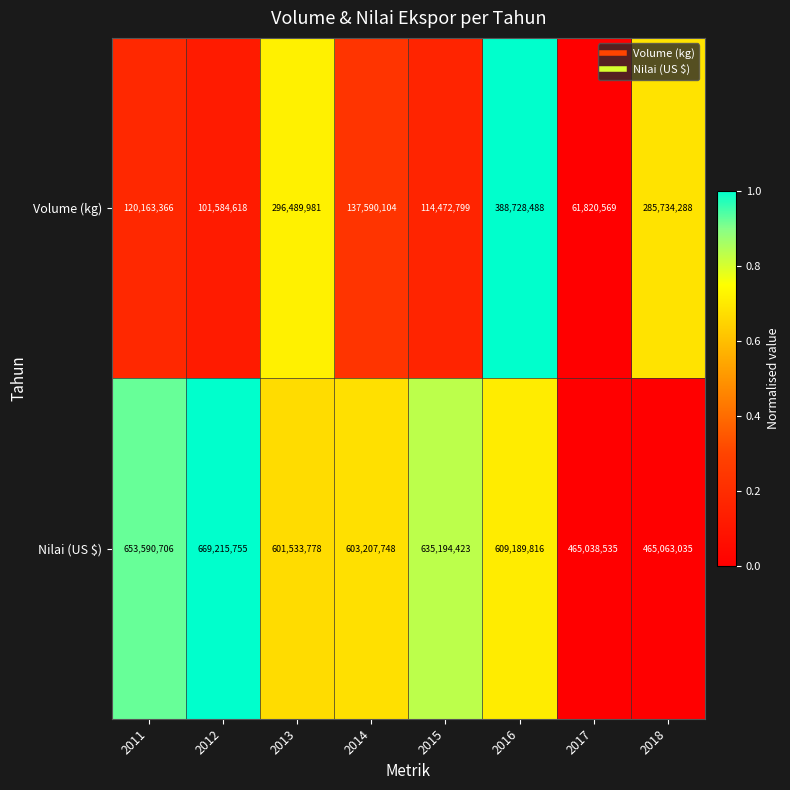

True or false: Volume (kg) has a value of 137590104 at 2014.

True